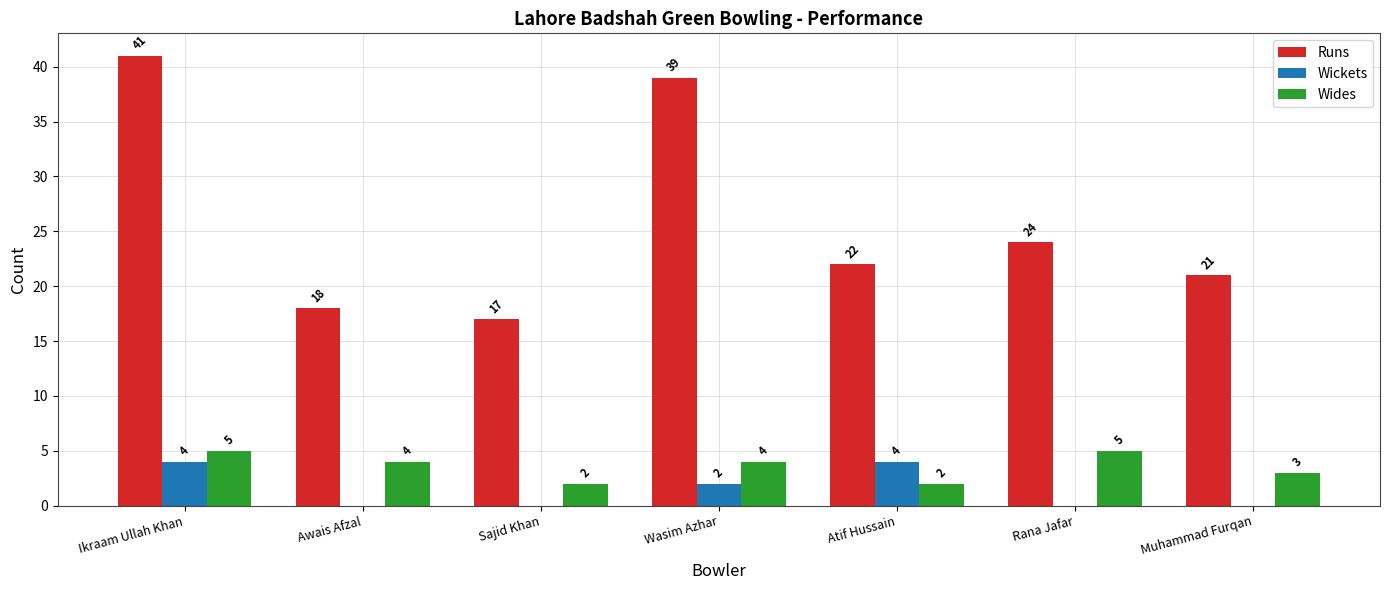

Count the Wides values in the range 2 to 5.

7